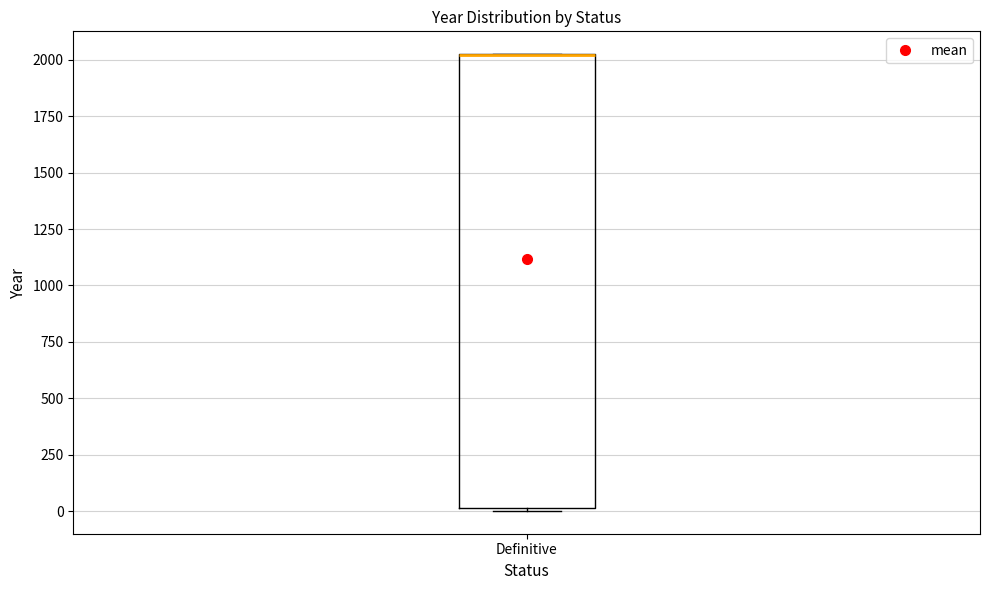

Read this box plot against the y-axis: the position of the median line, the range covered by the box, and the ends of both whiskers. The values are not printed on the chart, so give them approximately, as read against the axis.

median 2000 (drawn on the box's upper edge), box 0 to 2050, whiskers 0 to 2050